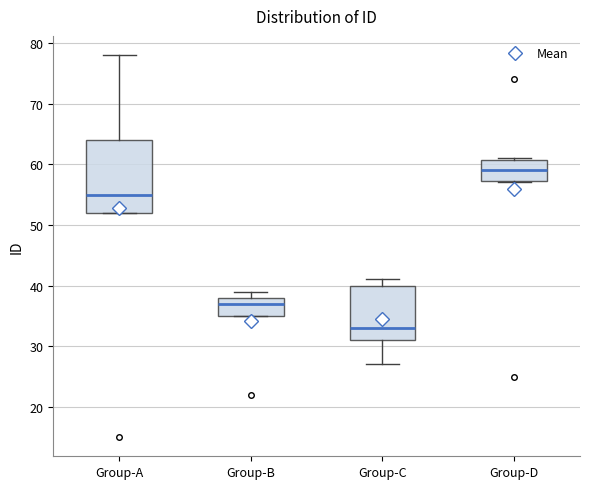

Reading left to right, read every box against the y-axis: the position of its median line, the range the box covers, and the ends of its whiskers. The values are not printed on the chart, so give them approximately, as read against the axis.

Group-A: median 55, box 52 to 64, whiskers 52 to 78
Group-B: median 37, box 35 to 38, whiskers 35 to 39
Group-C: median 33, box 31 to 40, whiskers 27 to 41
Group-D: median 59, box 57 to 61, whiskers 57 to 61